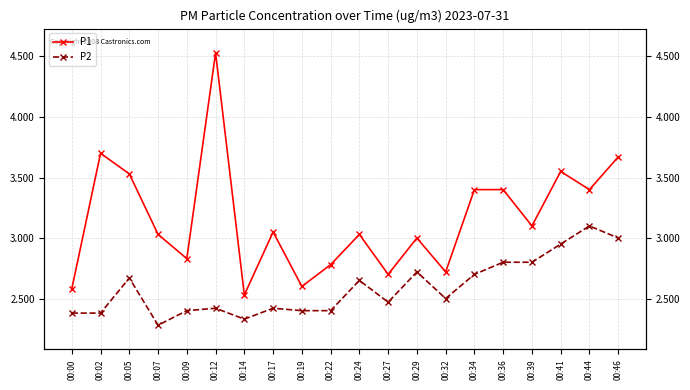

What is the highest value of the P2 series?

3.1